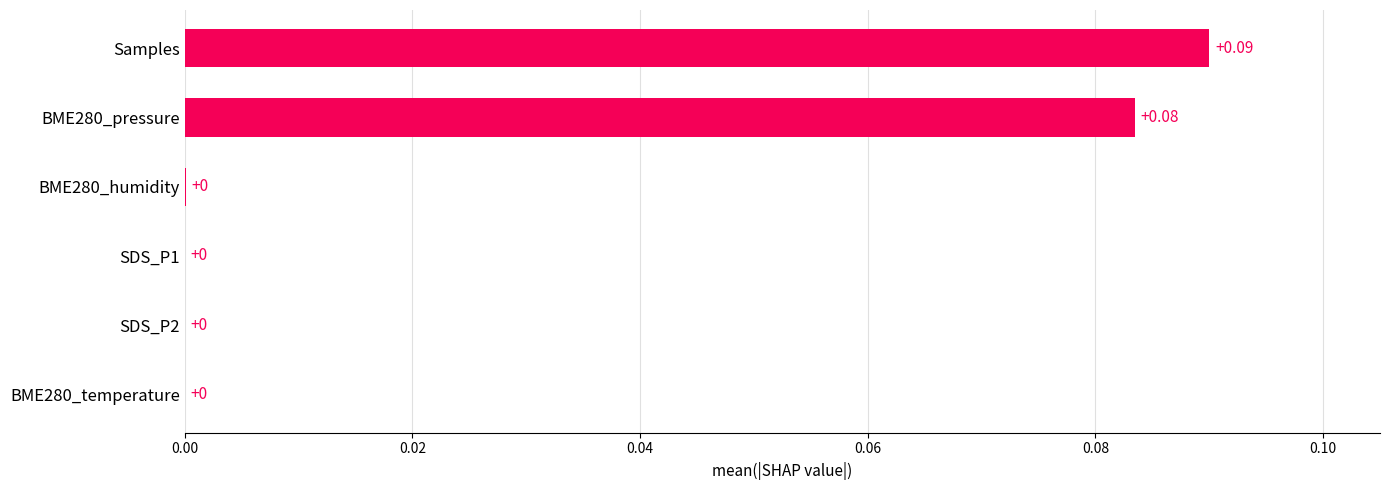

Between BME280_humidity and Samples, which is larger?

Samples